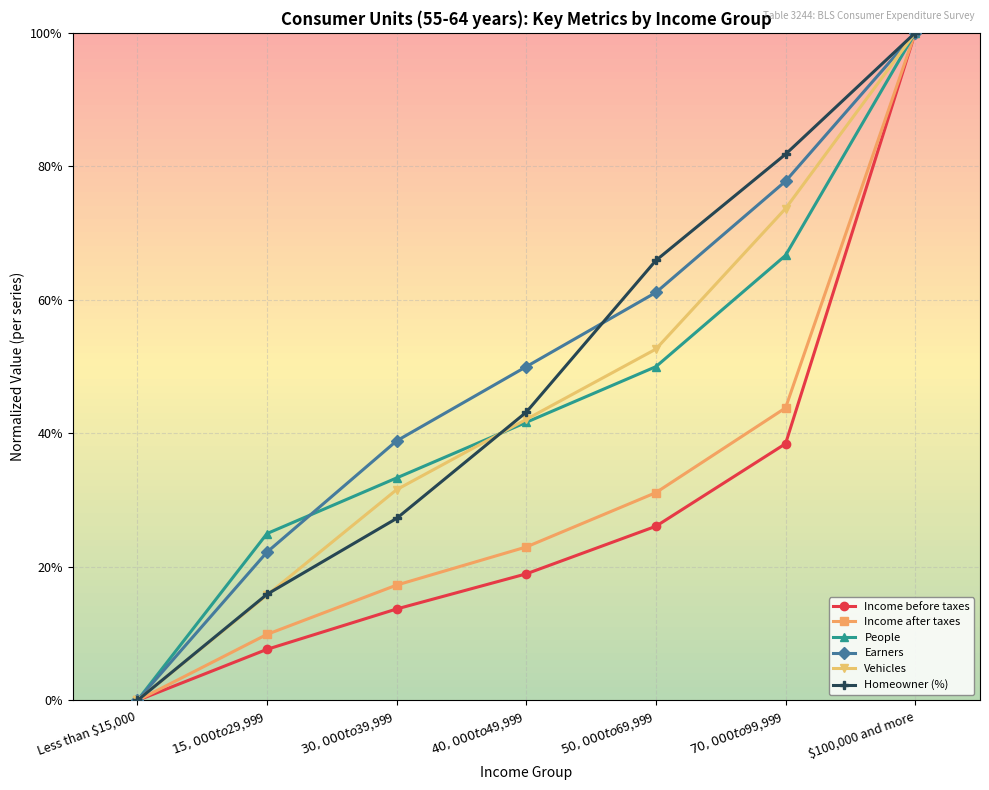

Reading left to right, list all the values displayed in this chart.

Income before taxes: Less than $15,000=0.0	$15,000 to $29,999=0.1	$30,000 to $39,999=0.1	$40,000 to $49,999=0.2	$50,000 to $69,999=0.3	$70,000 to $99,999=0.4	$100,000 and more=1.0
Income after taxes: Less than $15,000=0.0	$15,000 to $29,999=0.1	$30,000 to $39,999=0.2	$40,000 to $49,999=0.2	$50,000 to $69,999=0.3	$70,000 to $99,999=0.4	$100,000 and more=1.0
People: Less than $15,000=0.0	$15,000 to $29,999=0.2	$30,000 to $39,999=0.3	$40,000 to $49,999=0.4	$50,000 to $69,999=0.5	$70,000 to $99,999=0.7	$100,000 and more=1.0
Earners: Less than $15,000=0.0	$15,000 to $29,999=0.2	$30,000 to $39,999=0.4	$40,000 to $49,999=0.5	$50,000 to $69,999=0.6	$70,000 to $99,999=0.8	$100,000 and more=1.0
Vehicles: Less than $15,000=0.0	$15,000 to $29,999=0.2	$30,000 to $39,999=0.3	$40,000 to $49,999=0.4	$50,000 to $69,999=0.5	$70,000 to $99,999=0.7	$100,000 and more=1.0
Homeowner (%): Less than $15,000=0.0	$15,000 to $29,999=0.2	$30,000 to $39,999=0.3	$40,000 to $49,999=0.4	$50,000 to $69,999=0.7	$70,000 to $99,999=0.8	$100,000 and more=1.0